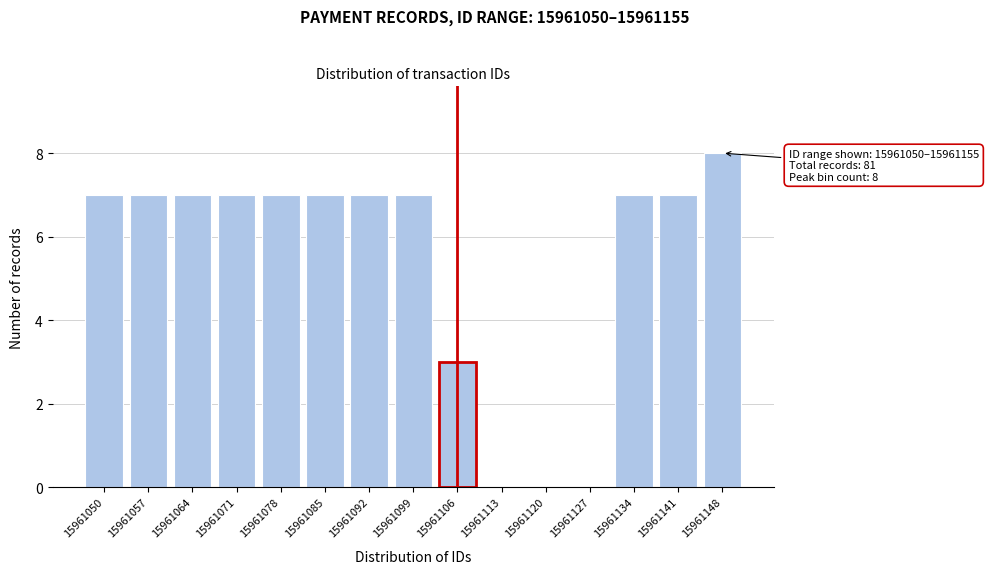

Reading left to right, list all the values displayed in this chart.

15961050=7	15961057=7	15961064=7	15961071=7	15961078=7	15961085=7	15961092=7	15961099=7	15961106=3	15961113=0	15961120=0	15961127=0	15961134=7	15961141=7	15961148=8